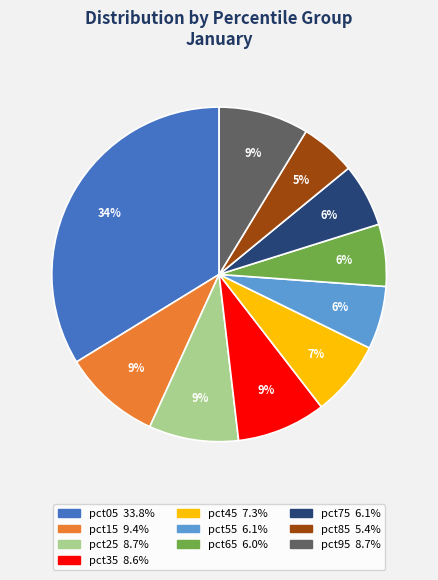

To the nearest percent, what percentage of the pie is pct55?

6%